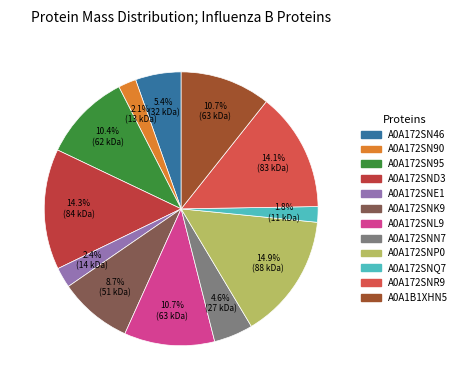

Is A0A172SNL9 the majority of the pie?

No